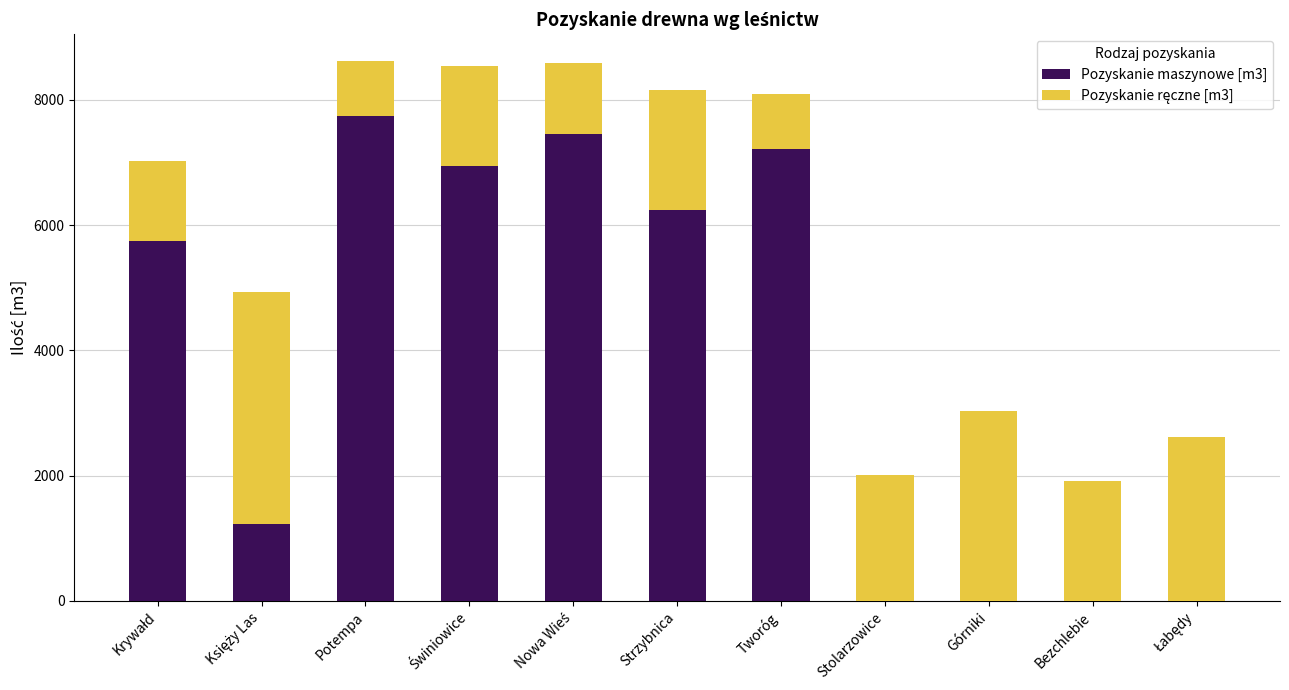

The Pozyskanie maszynowe [m3] series shows 0 at Górniki. True or false?

True